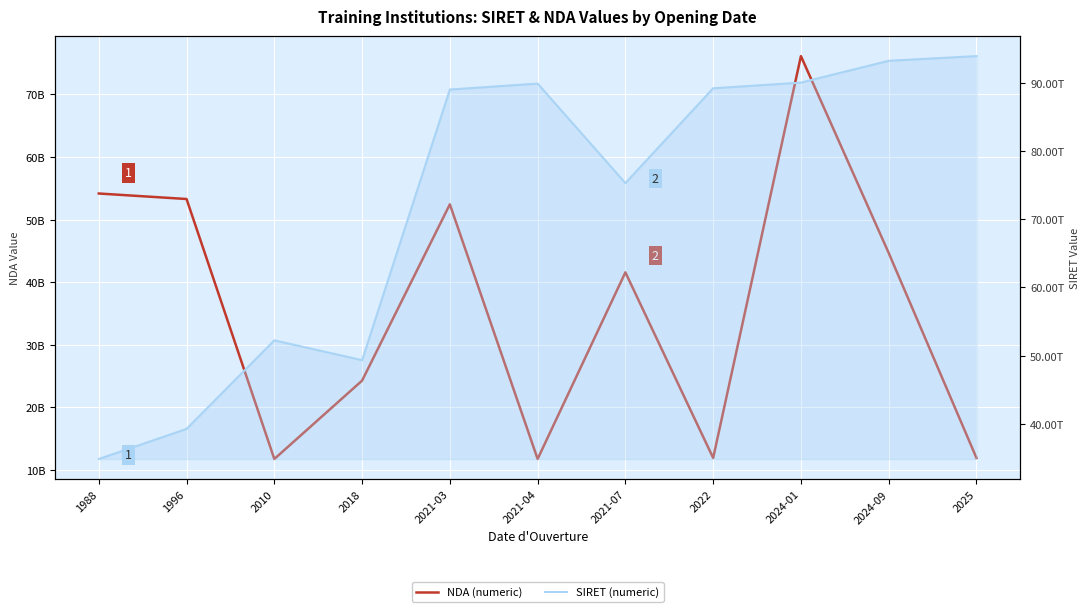

Does the chart display data point markers on the line(s)?

No